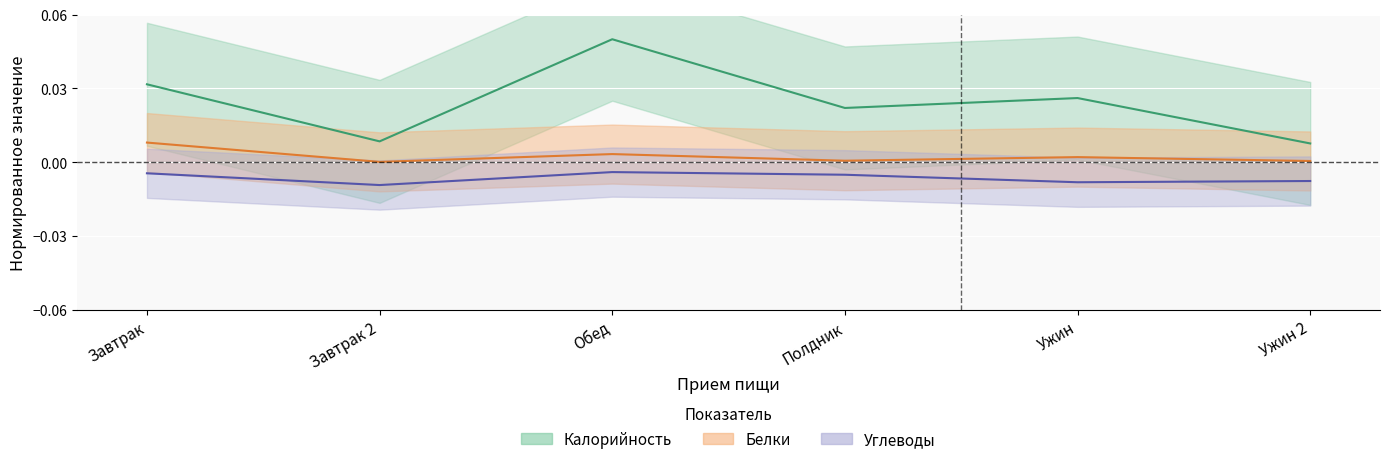

At how many categories does at least one series exceed 0?

6